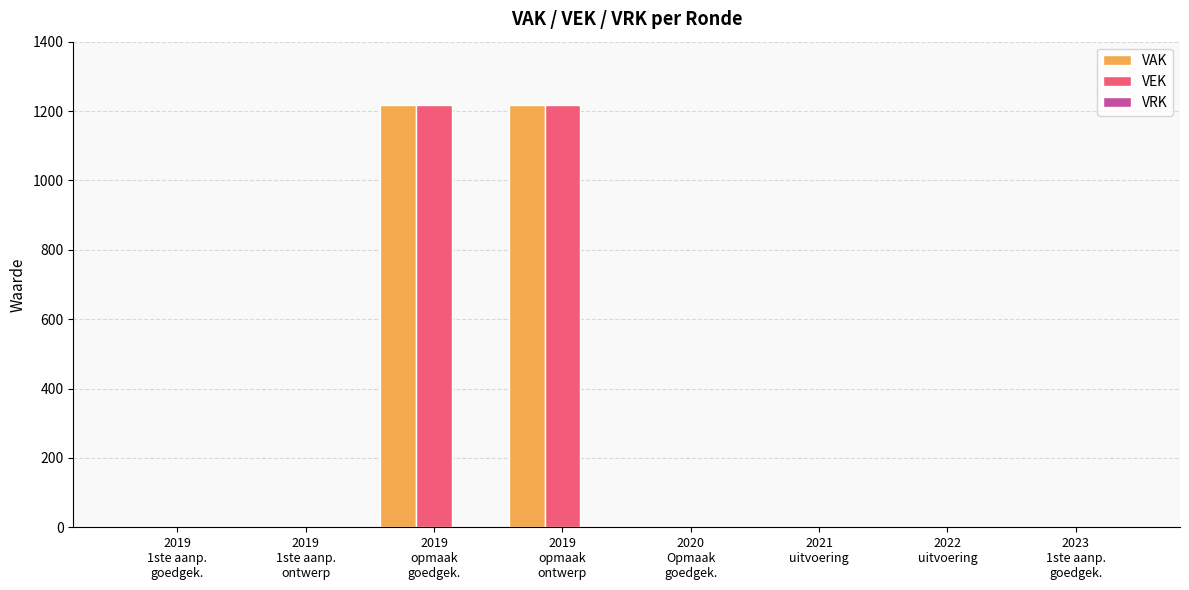

What is the greatest value displayed?

1217